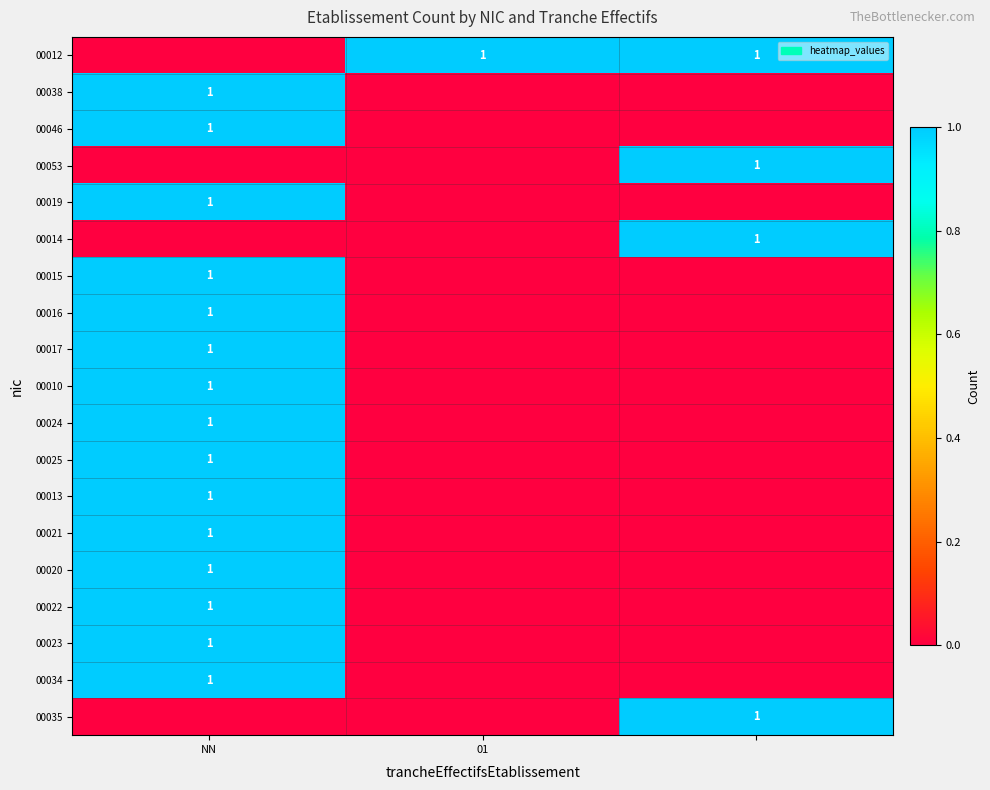

True or false: 00021 has a value of 1 at NN.

True